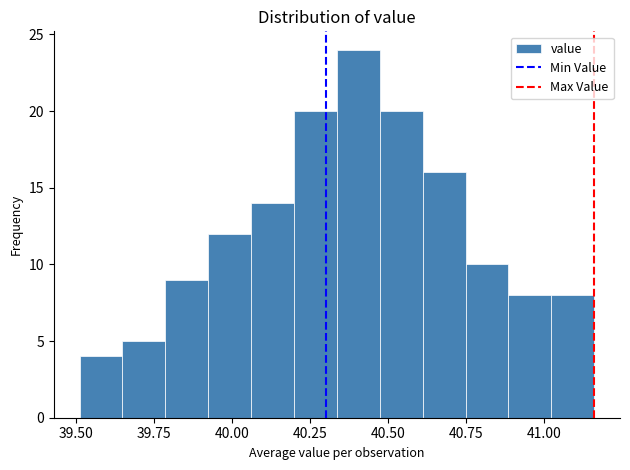

Around what value on the x-axis is the tallest bar? Give the approximate position of its centre, as read against the axis.

40.40